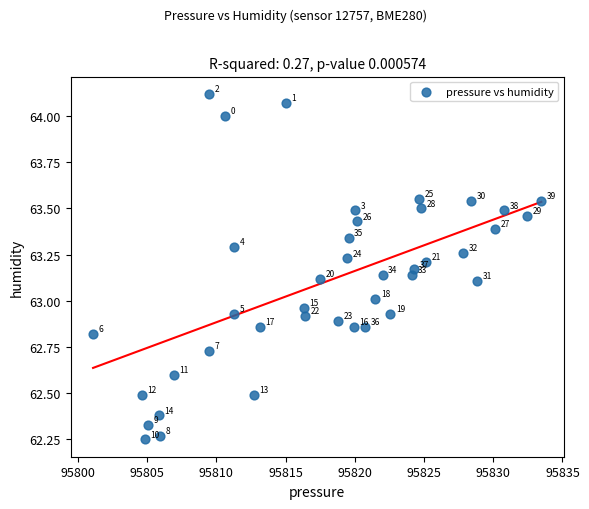

What is the range of Y values (max minus min)?

1.9